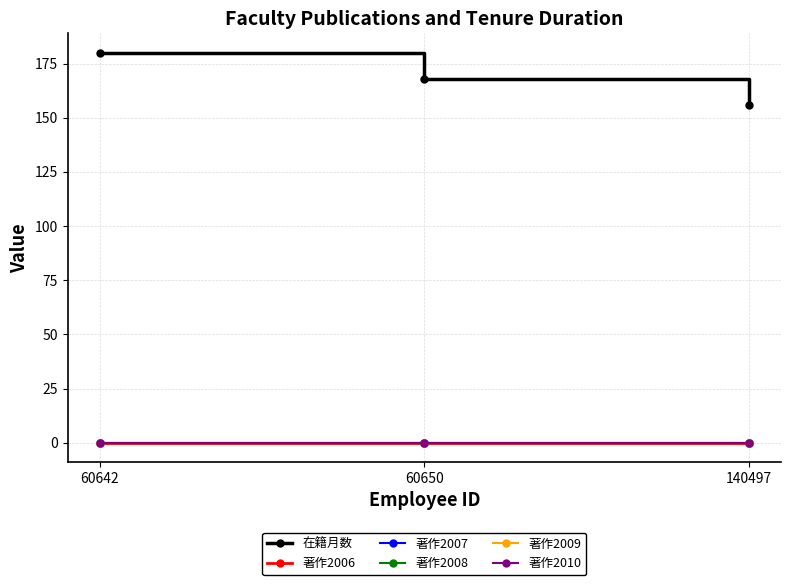

Reading right to left, what are all the values shown in this chart?

在籍月数: 140497=156	60650=168	60642=180
著作2006: 140497=0	60650=0	60642=0
著作2007: 140497=0	60650=0	60642=0
著作2008: 140497=0	60650=0	60642=0
著作2009: 140497=0	60650=0	60642=0
著作2010: 140497=0	60650=0	60642=0